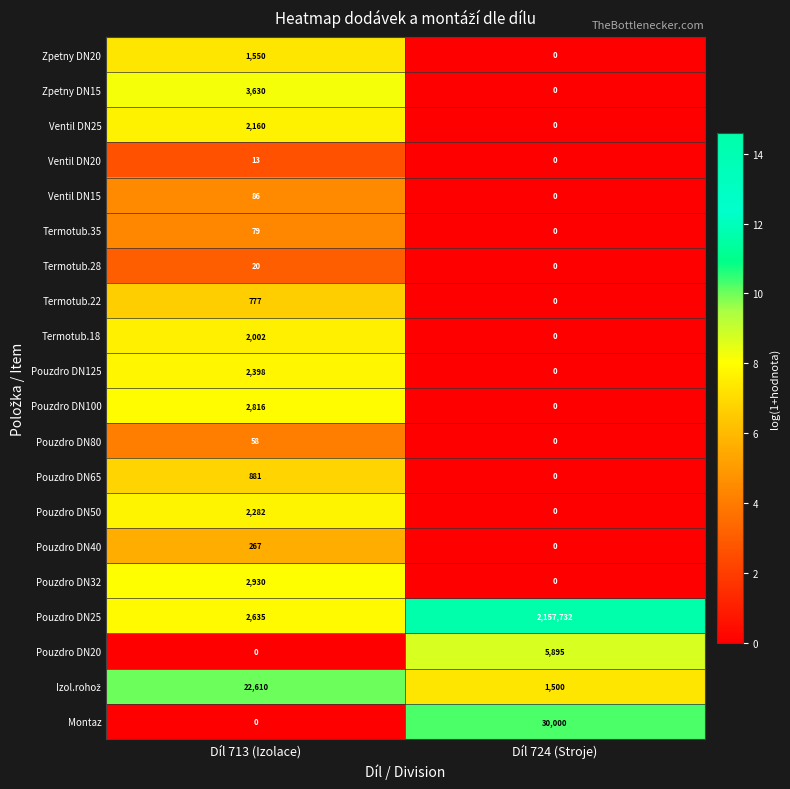

List the labels in order of Pouzdro DN65 value, largest first.

Díl 713 (Izolace), Díl 724 (Stroje)